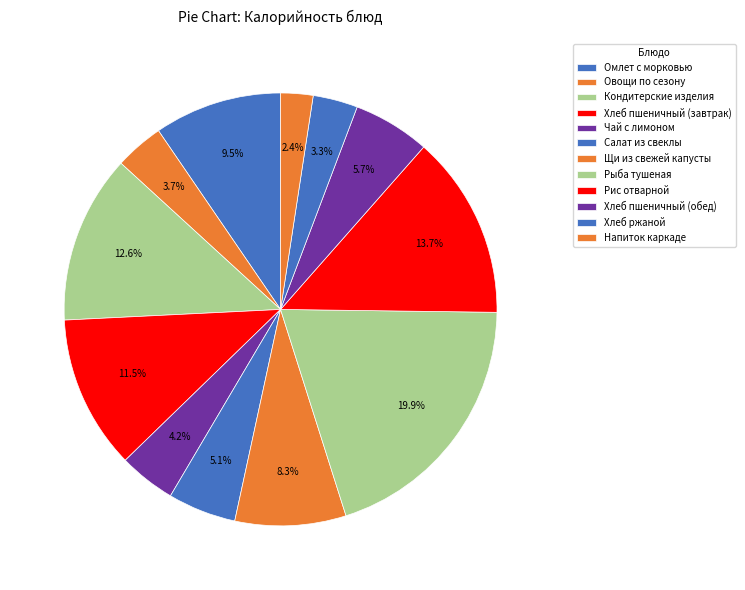

How many slices are in this pie chart?

12